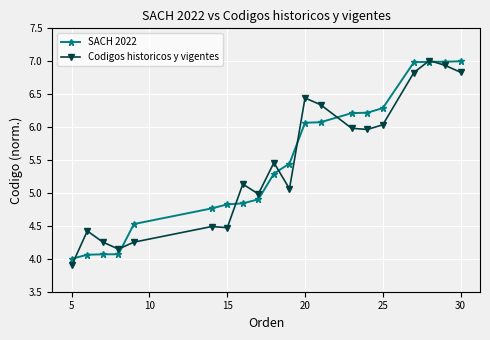

What is the highest value of the Codigos historicos y vigentes series?

7.0